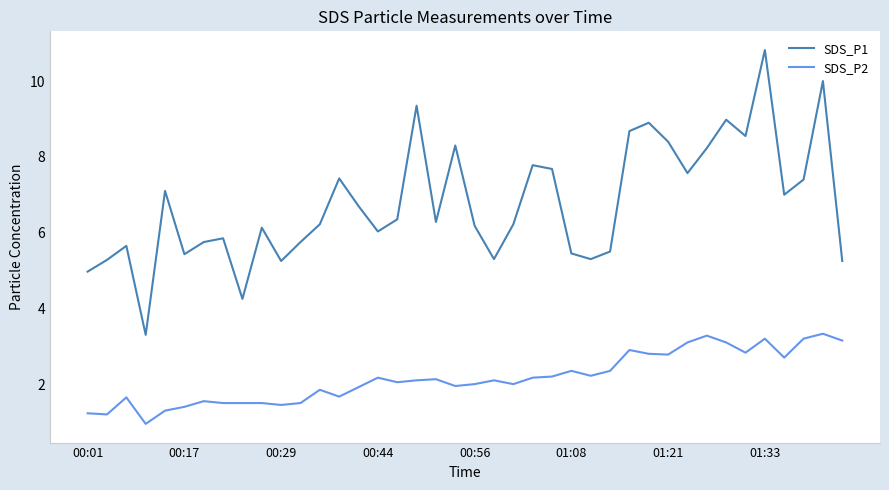

How many lines are shown in the chart?

2